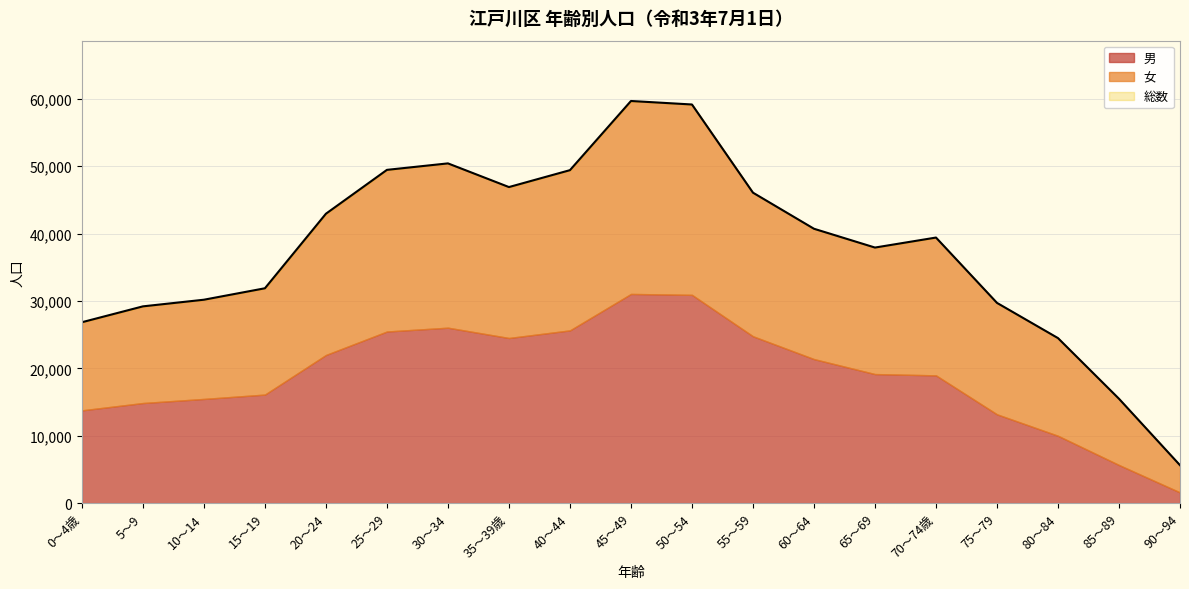

How many data points in 男 are less than 19150?

9